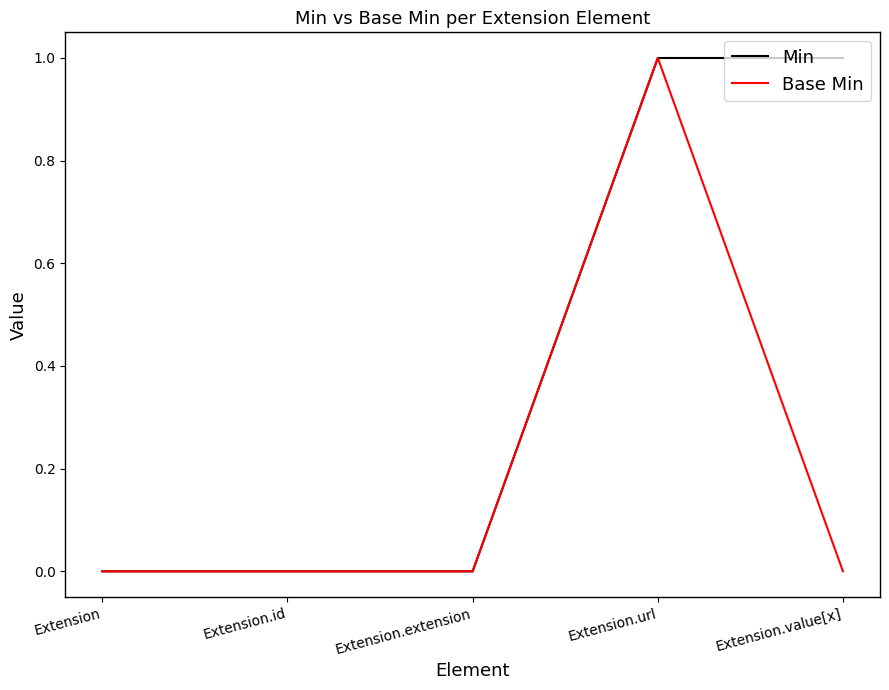

Does the chart display data point markers on the line(s)?

No